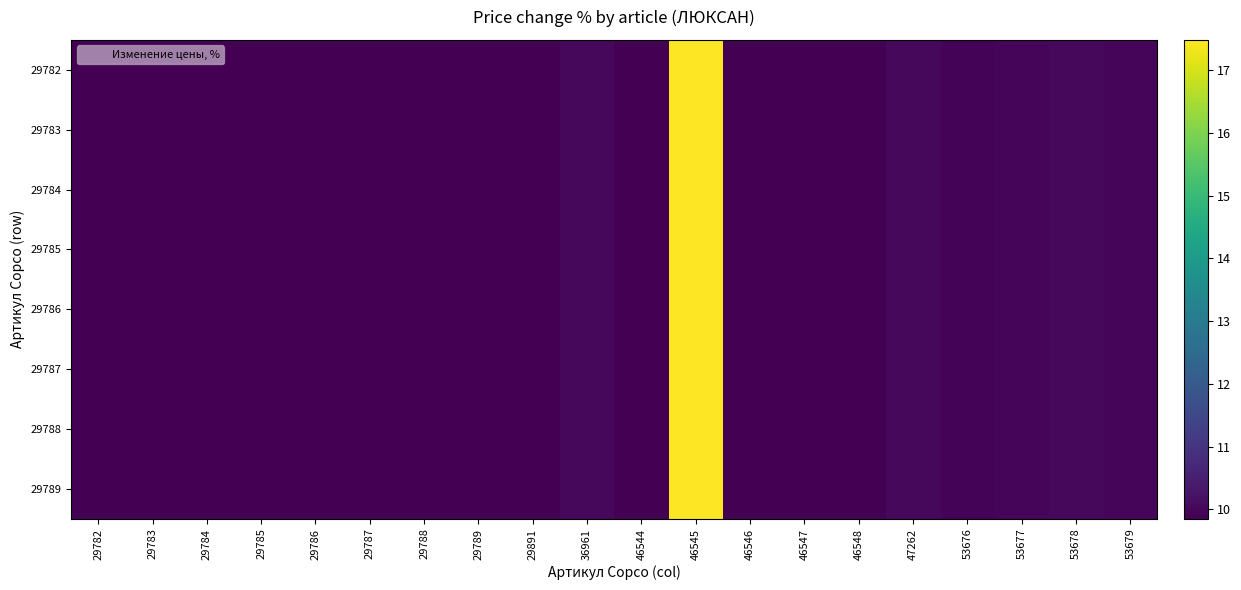

What is the total value across all series at 29783?

78.8